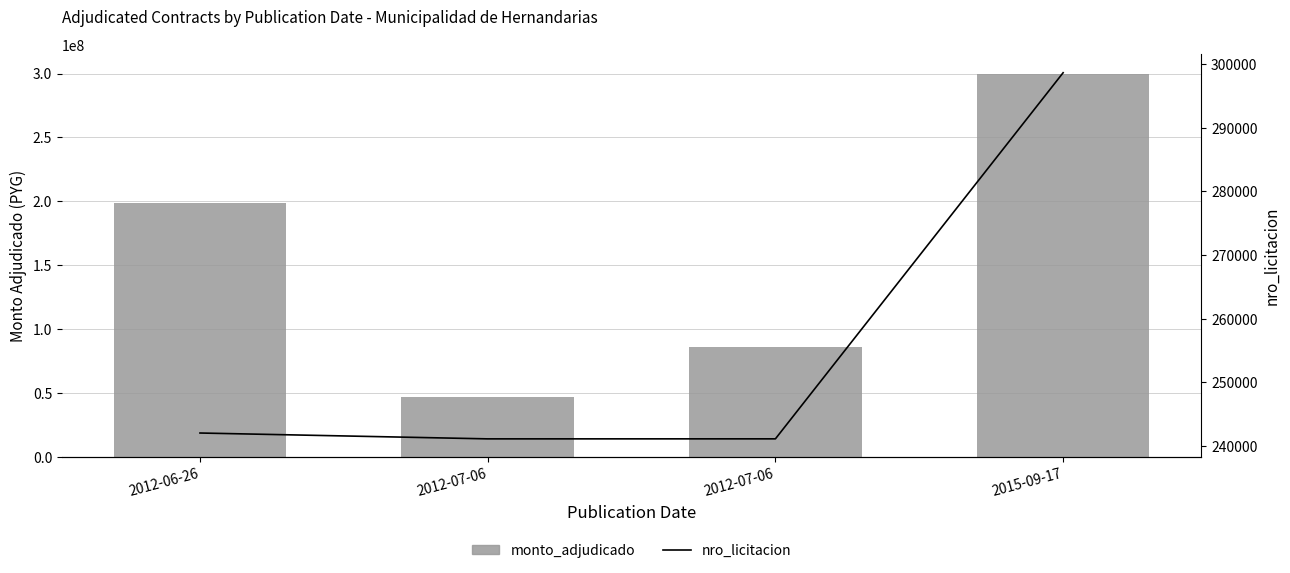

What is the total value across all series at 2012-07-06?

46917531